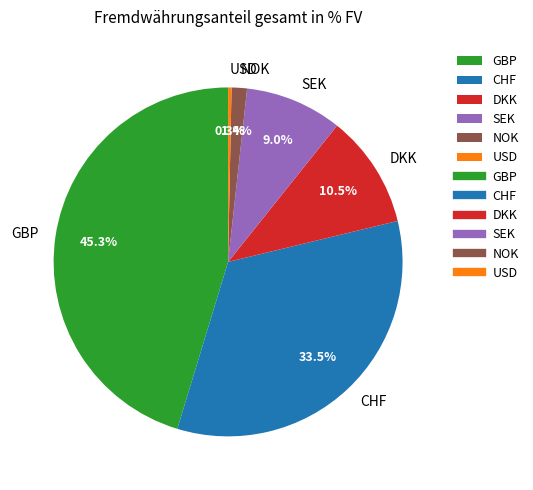

Between NOK and DKK, which is larger?

DKK